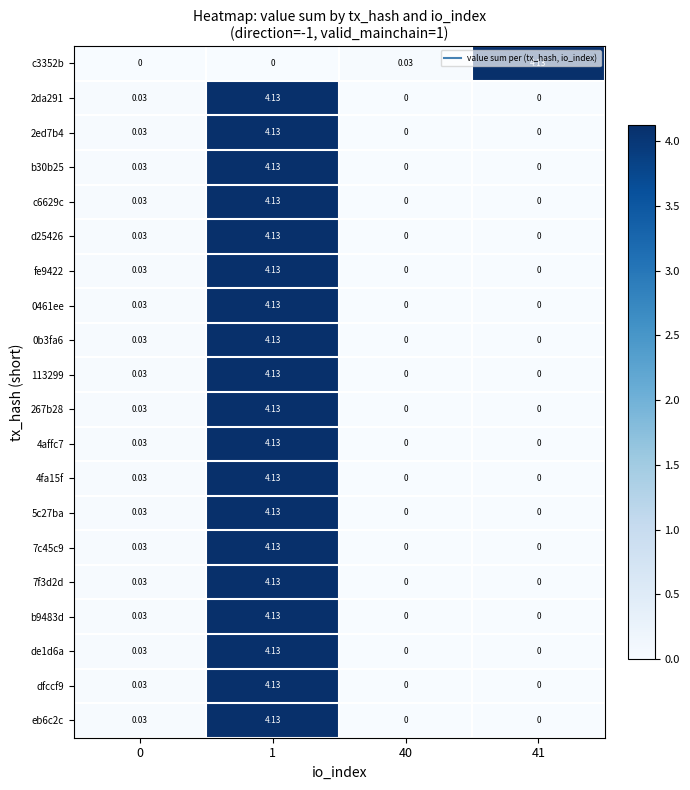

How many values in the c3352b series exceed 0?

2